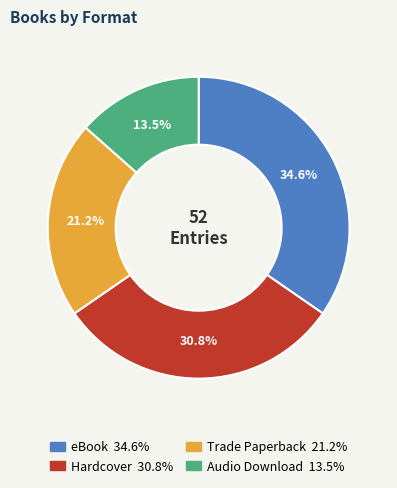

True or false: eBook accounts for 35% of the total.

True